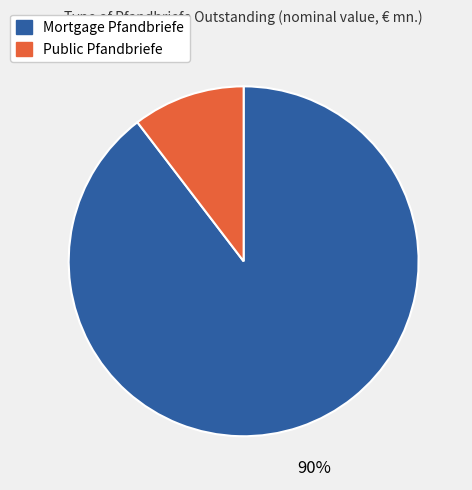

The Mortgage Pfandbriefe slice represents 90% of the pie. True or false?

True